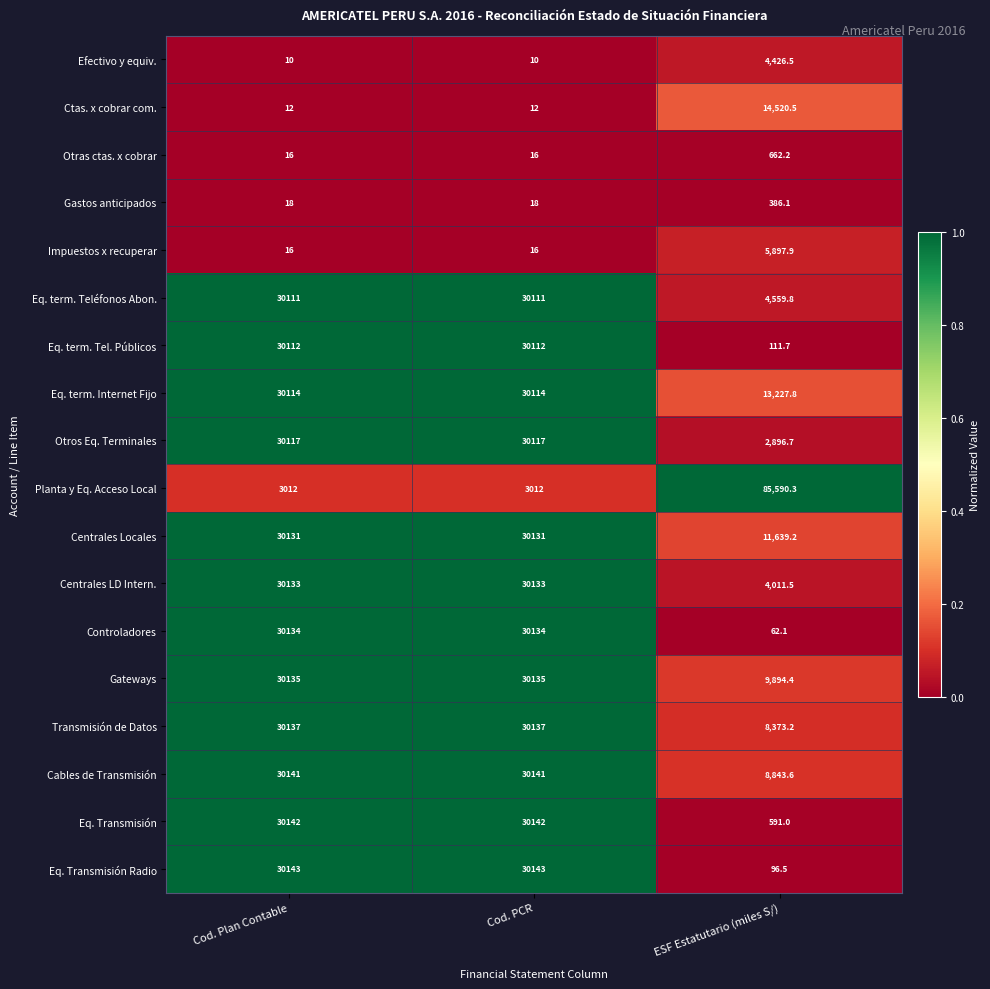

Is the value of Efectivo y equiv. at Cod. Plan Contable greater than the value of Centrales Locales at Cod. Plan Contable?

No